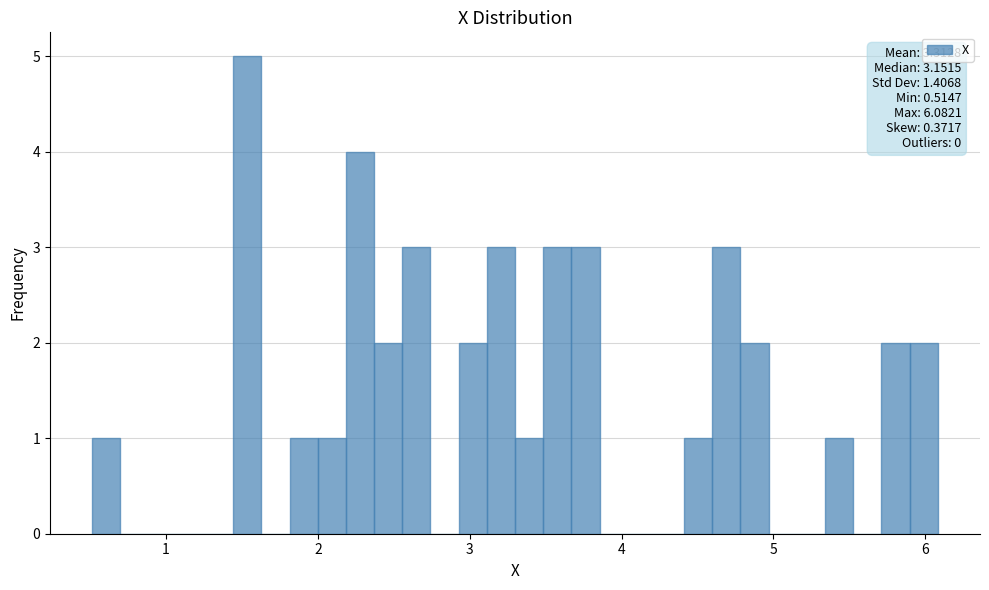

Read against the x-axis, roughly where is the centre of the tallest bar?

1.5